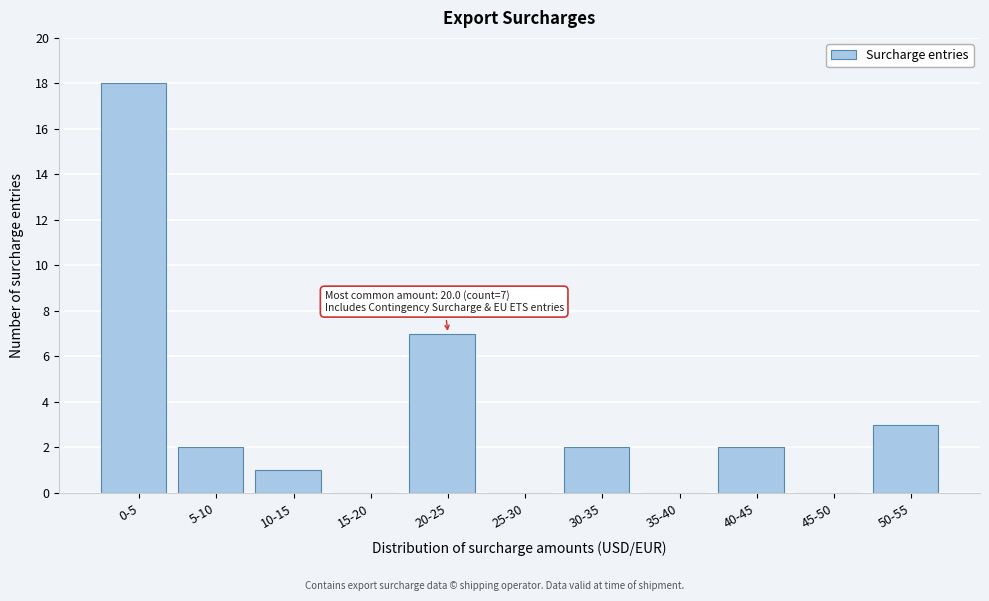

Reading left to right, what are all the values shown in this chart?

0-5=18	5-10=2	10-15=1	15-20=0	20-25=7	25-30=0	30-35=2	35-40=0	40-45=2	45-50=0	50-55=3